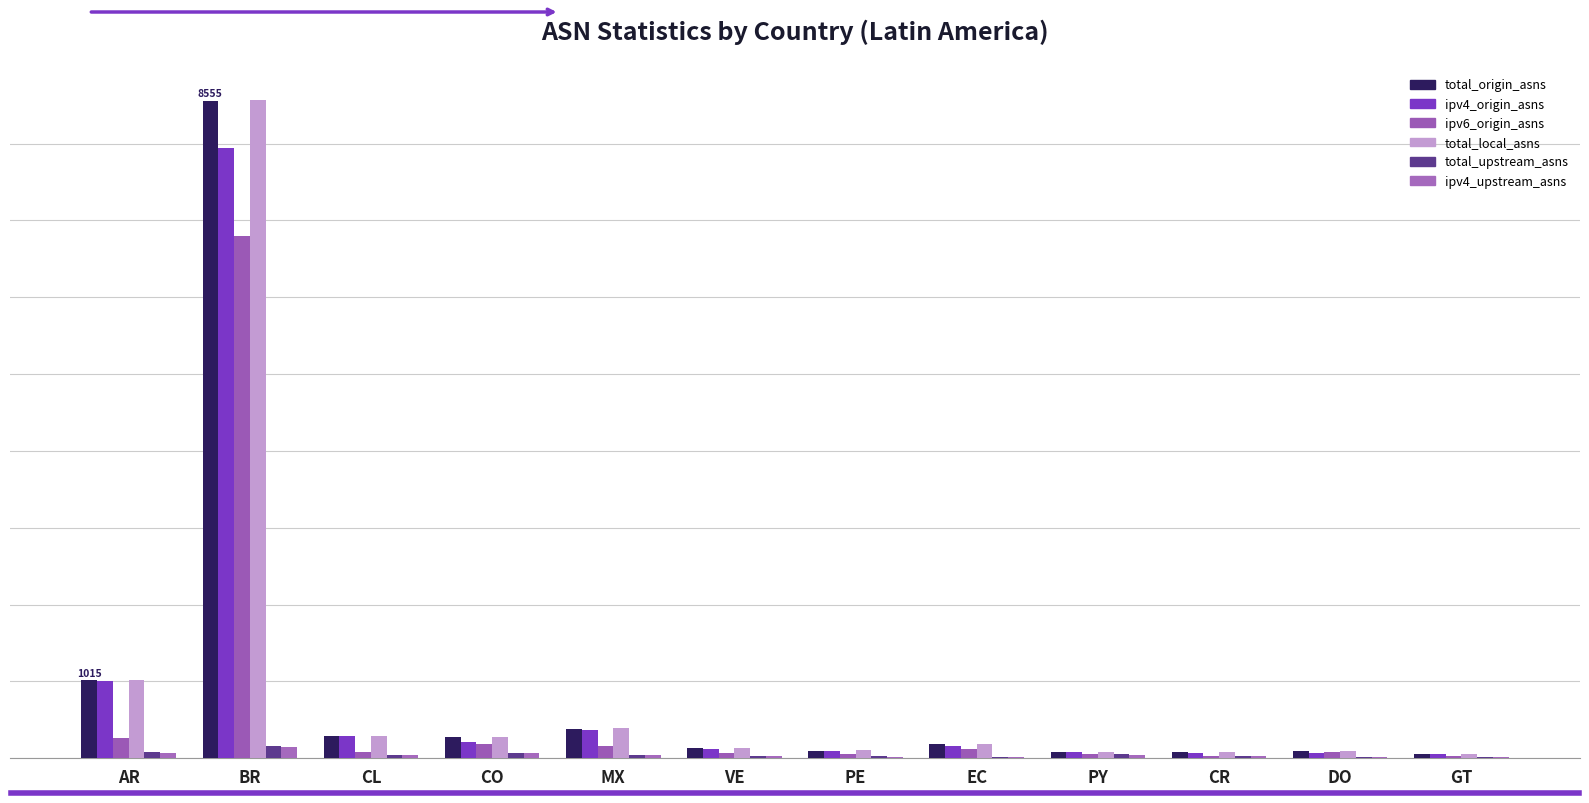

Is the value of ipv6_origin_asns at CR greater than the value of total_origin_asns at VE?

No